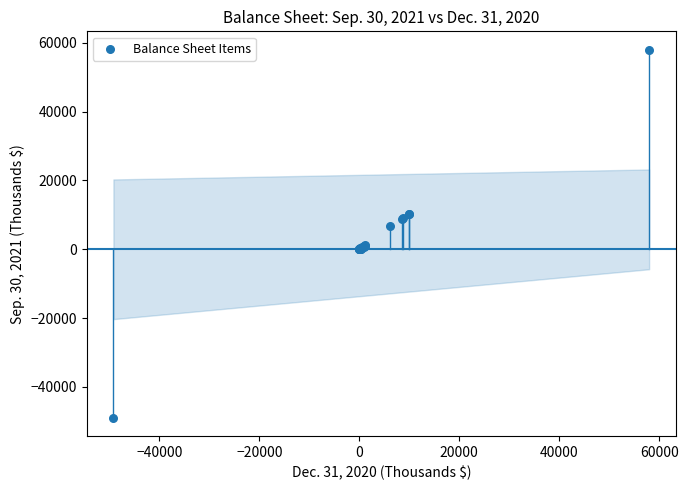

What Y value in the scatter plot is closest to 4529?

6642